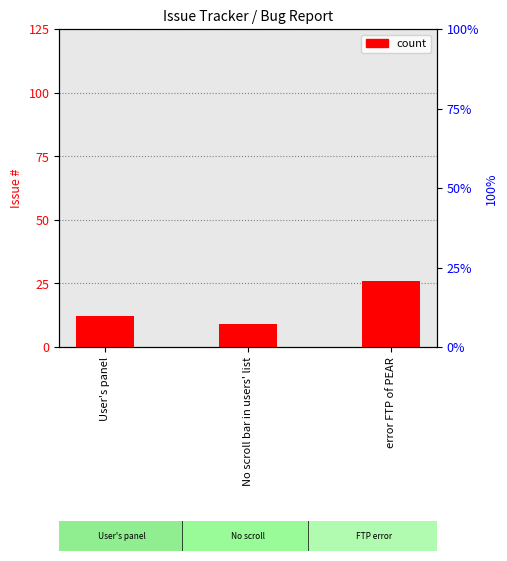

Reading left to right, list all the values displayed in this chart.

12	9	26